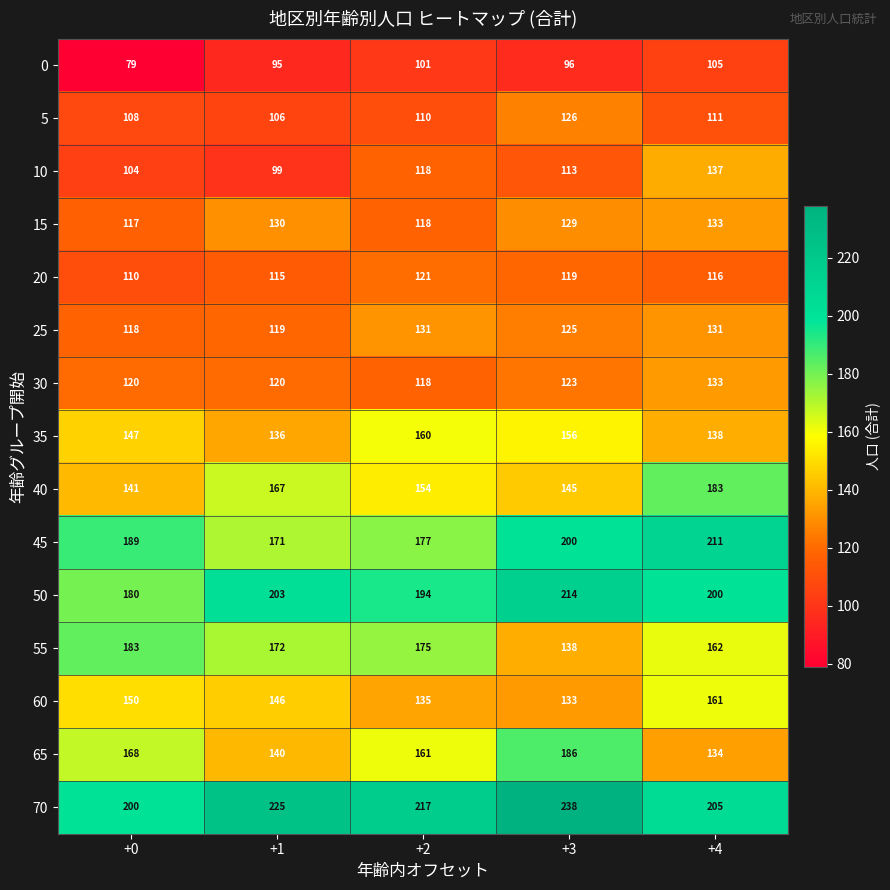

What is the average value of the 35 series?

147